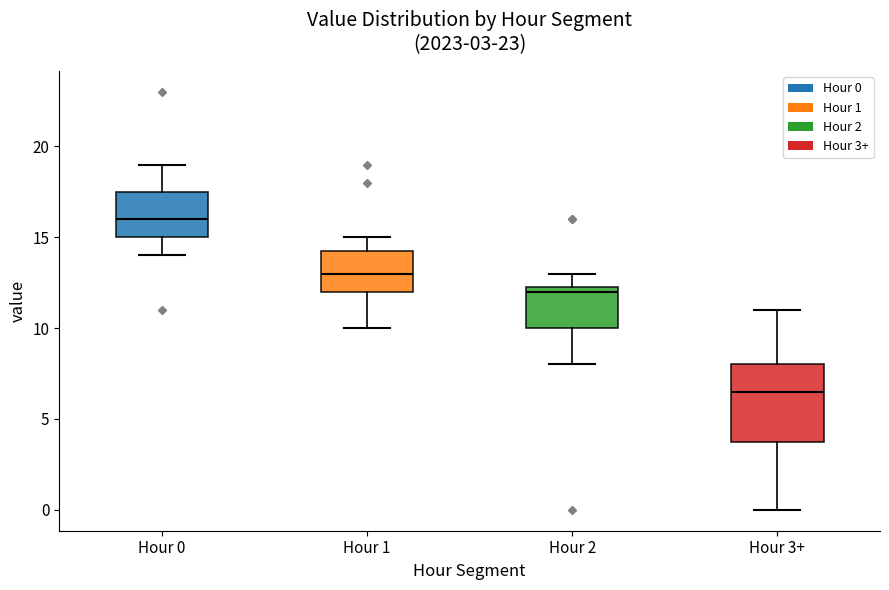

Which box is the tallest, from its lower edge to its upper edge?

Hour 3+